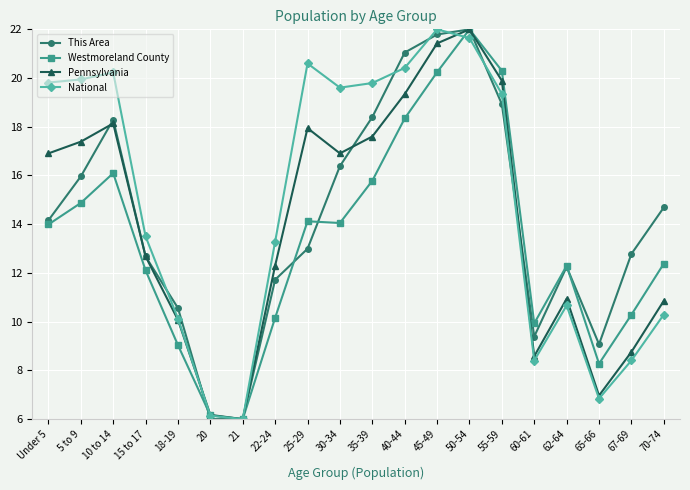

What is the label of the 1st point from the left?

Under 5